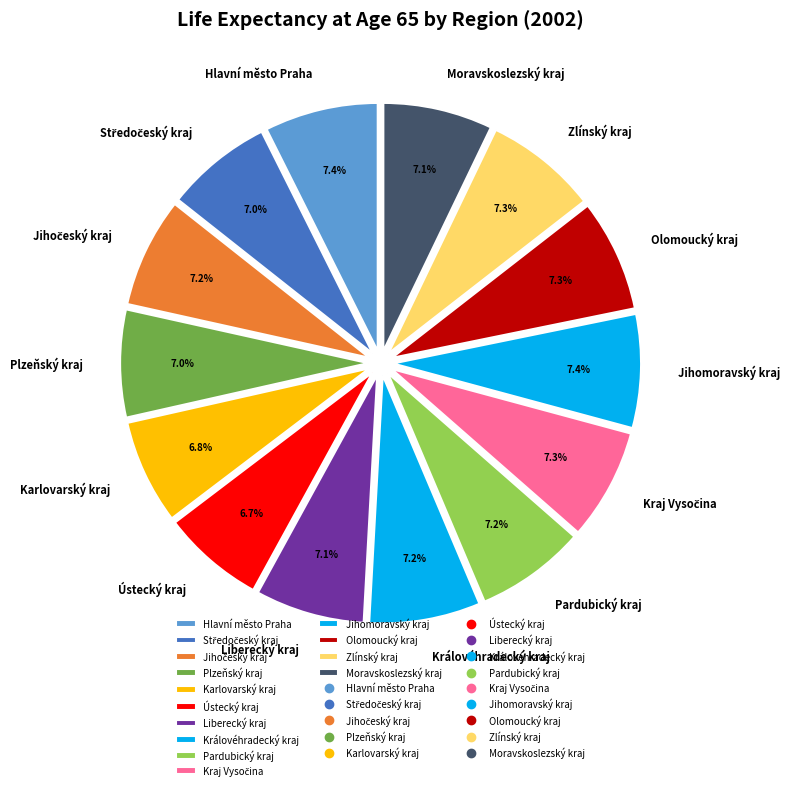

Does Hlavní město Praha account for over 50% of the chart?

No